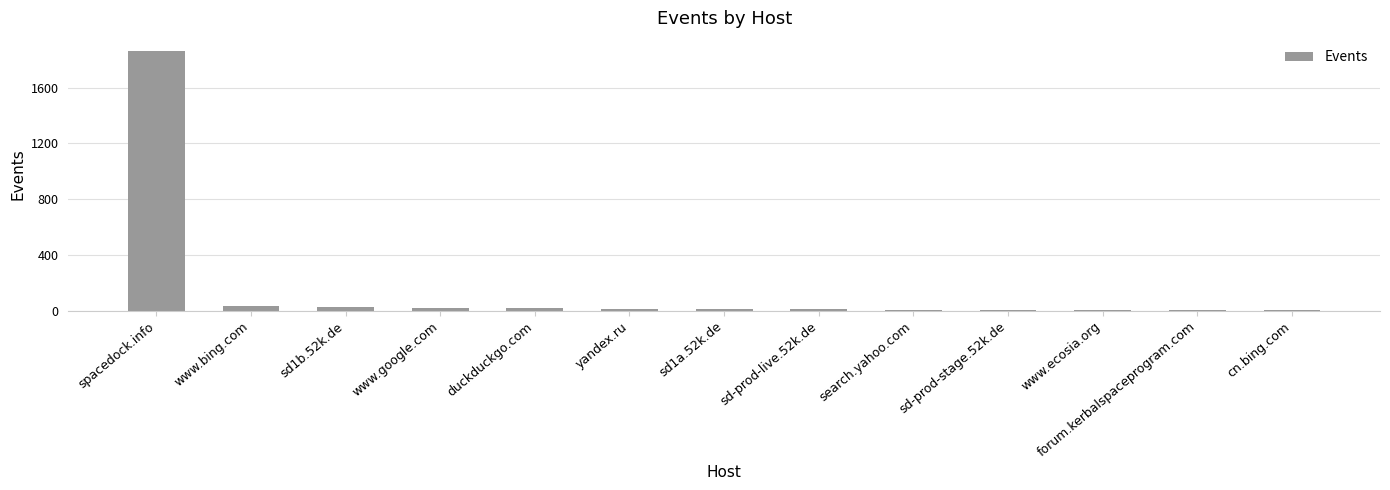

The chart shows a value of 24 at sd1b.52k.de. True or false?

True